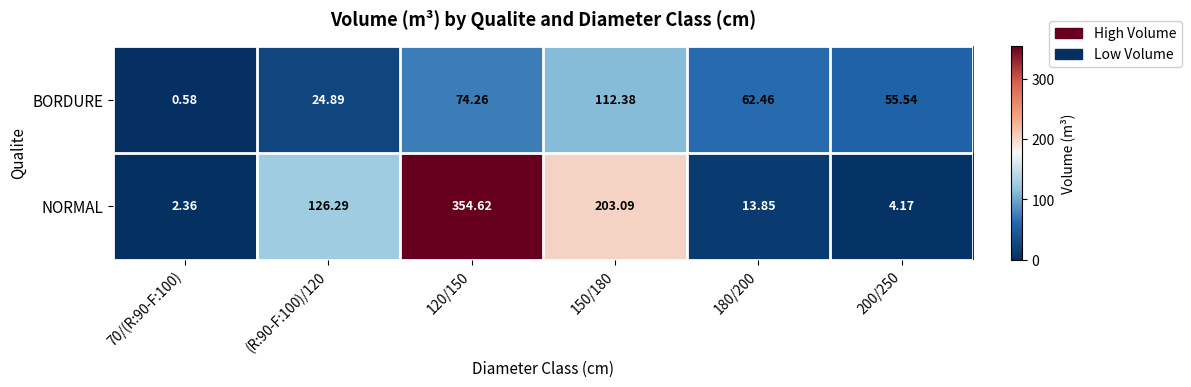

List the series in order of their overall mean, highest first.

NORMAL, BORDURE